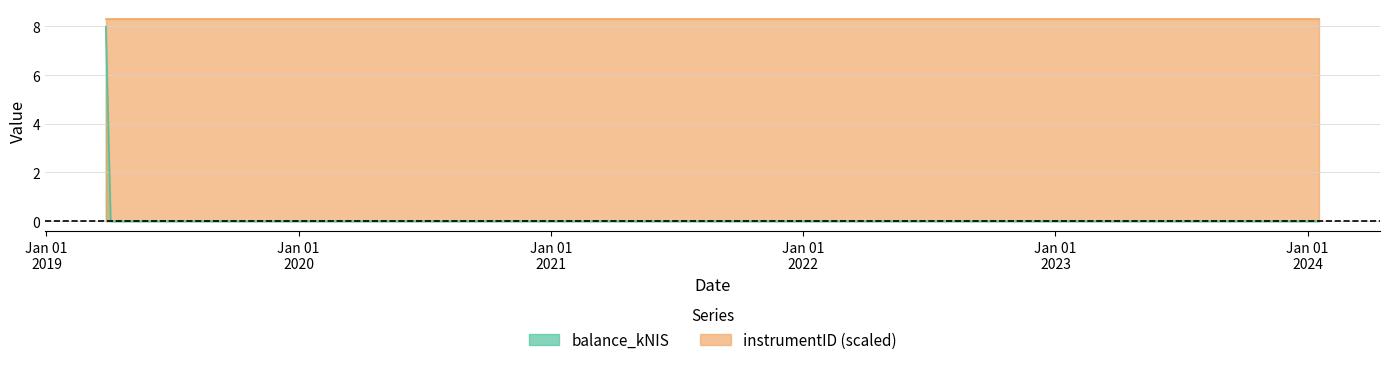

Between 2019-03-28 and 2024-01-18, which is larger?

2019-03-28